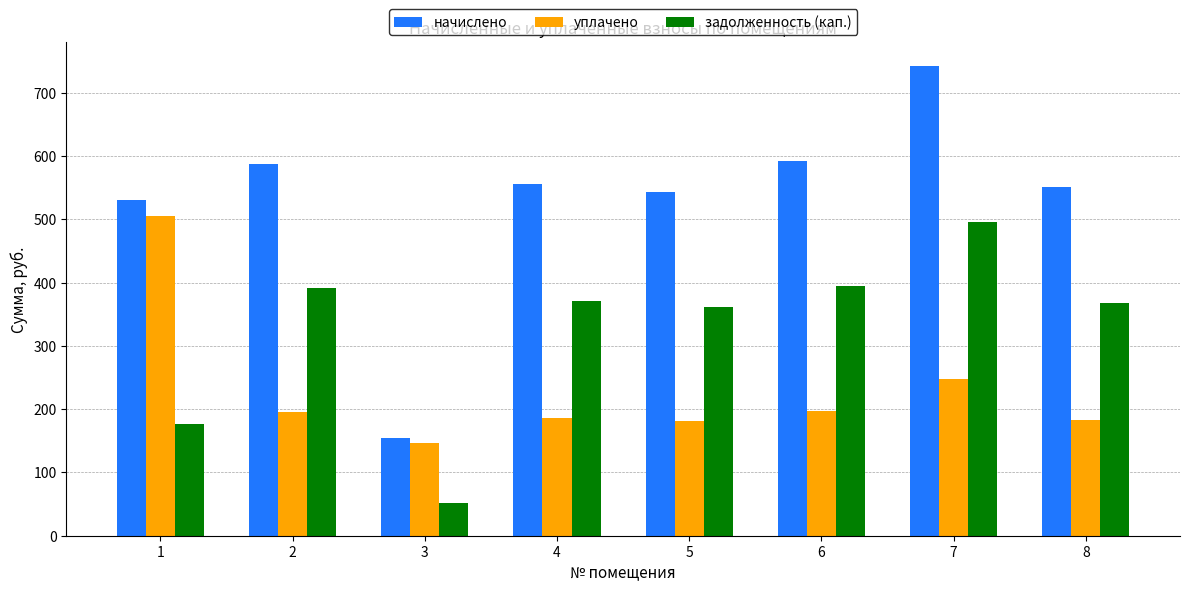

What is the difference between the maximum and second lowest values in the начислено series?

212.7